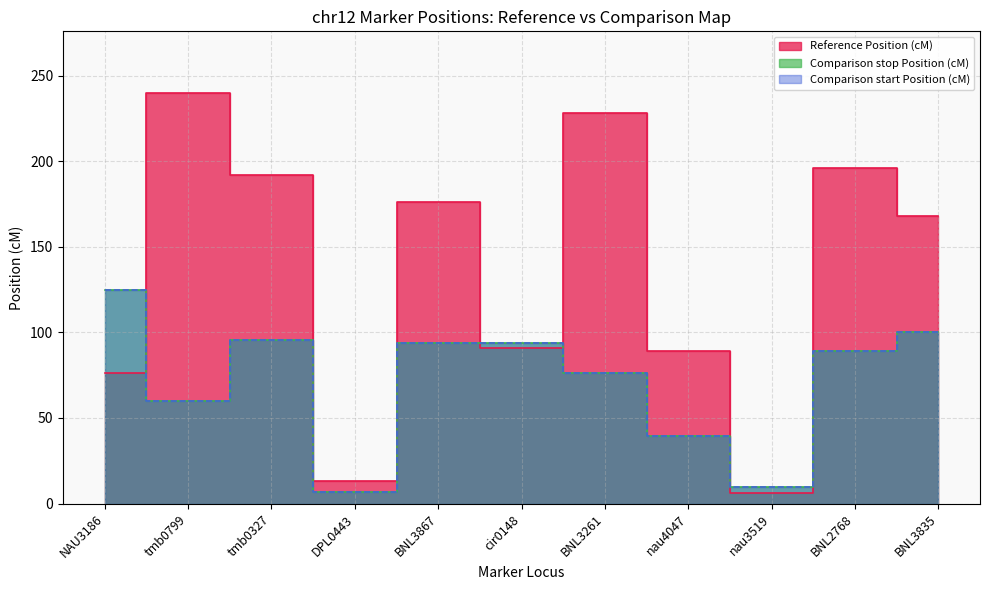

What position from the left is nau3519?

9